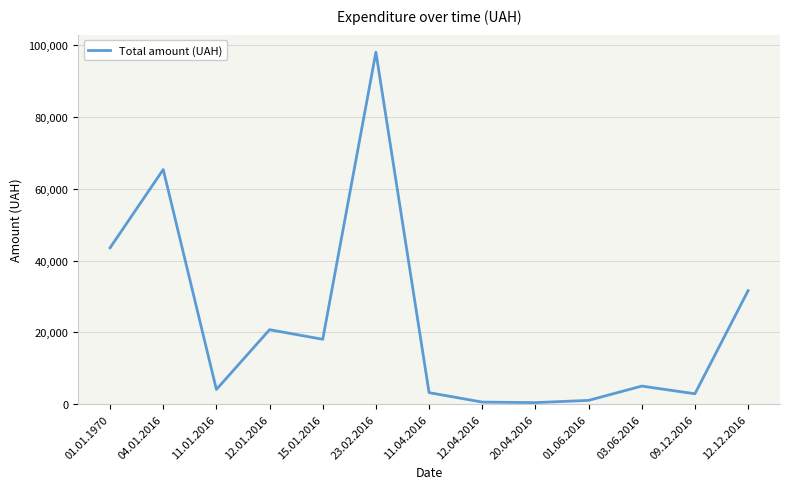

Which has a higher value, 12.12.2016 or 23.02.2016?

23.02.2016